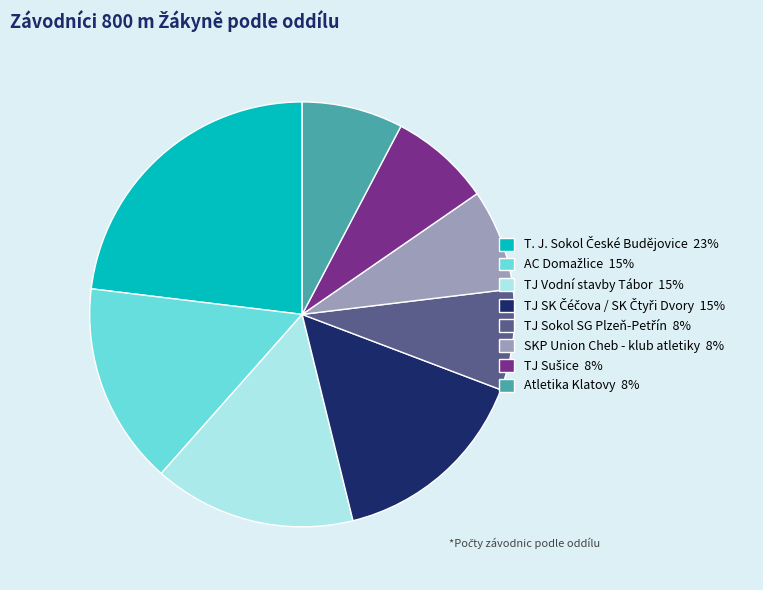

Does TJ Vodní stavby Tábor 15% account for over 50% of the chart?

No